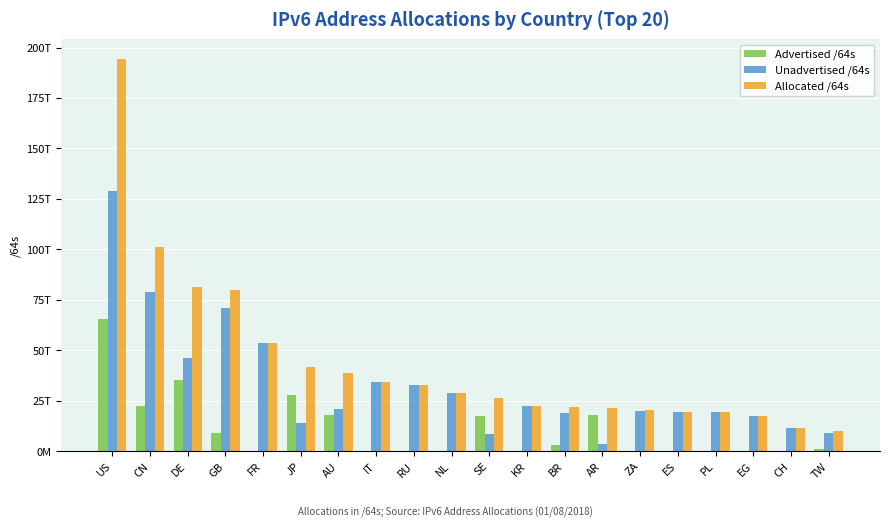

What are all the series names shown in the legend?

Advertised /64s, Unadvertised /64s, Allocated /64s